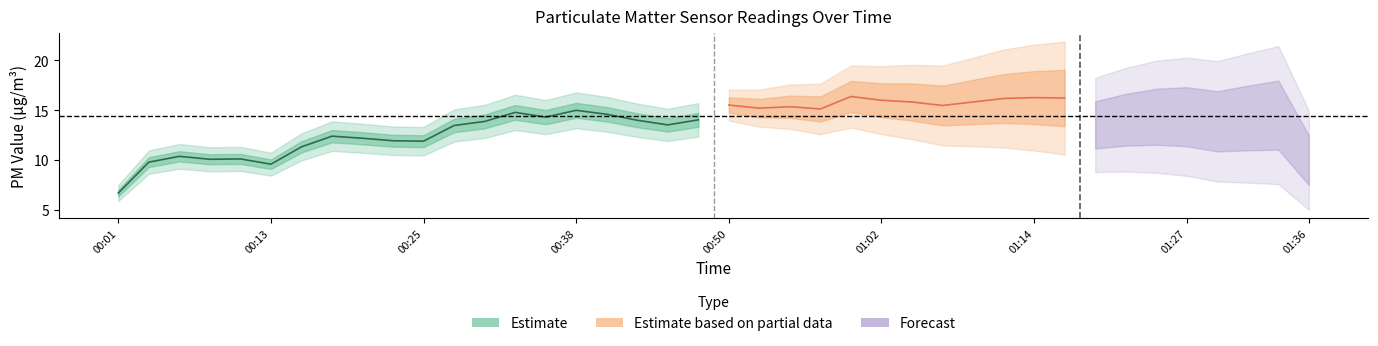

How many values in the P2 series exceed 11?

21